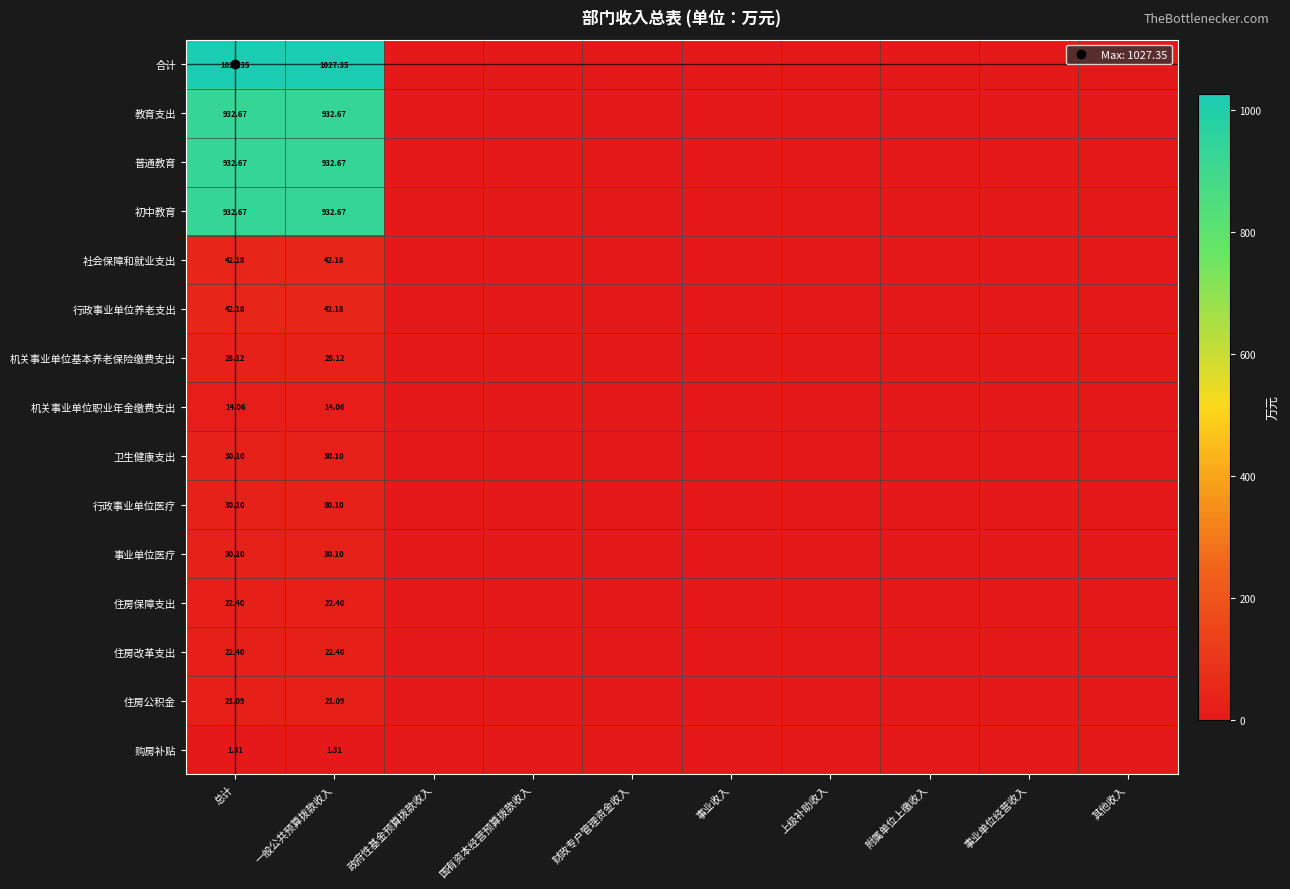

At which category is the sum across all series the highest?

总计